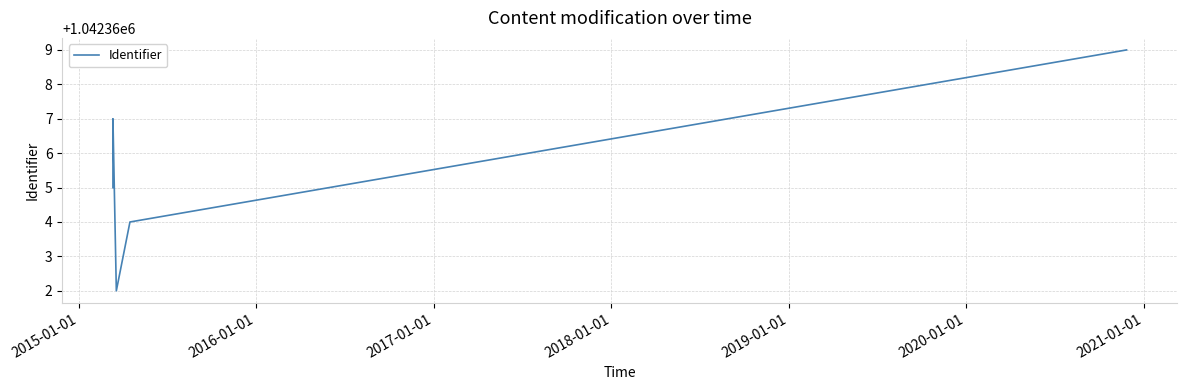

Is it true that the value at 2015-01-01 is 236773?

False